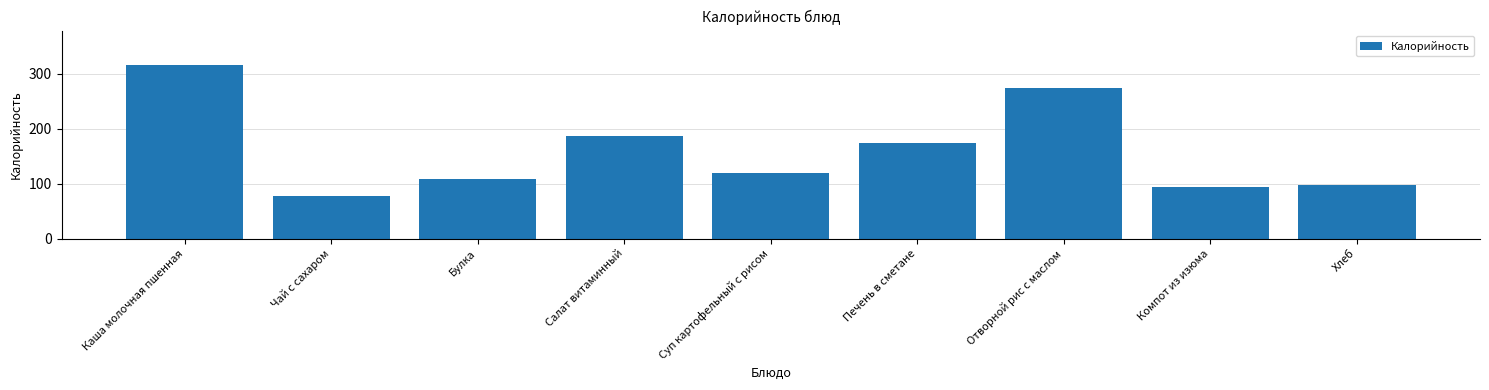

What is the value of the 4th bar from the left?

187.2